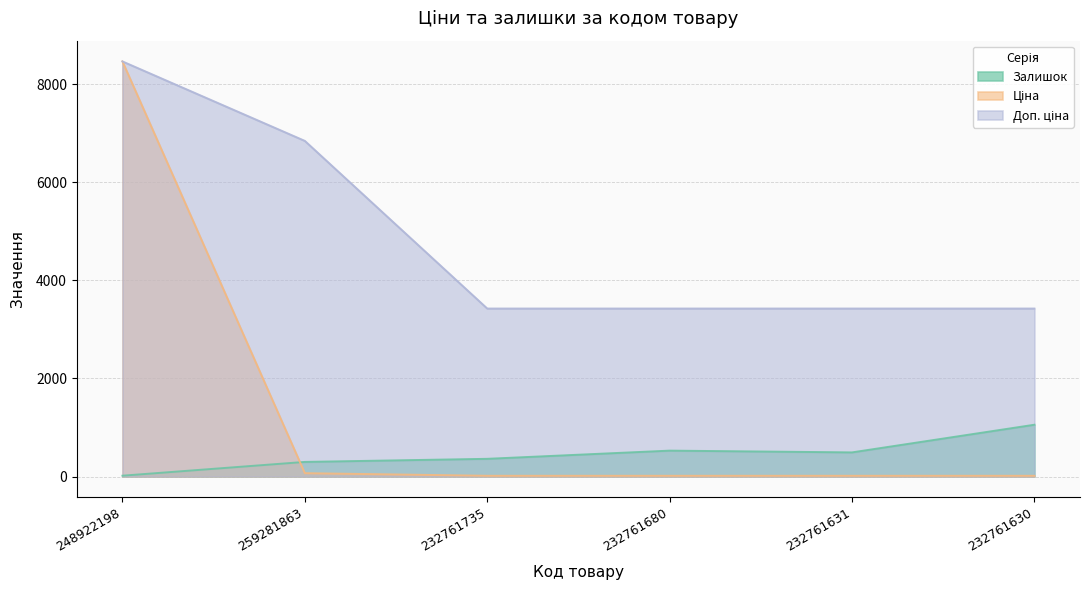

How many data points does each series have?

6